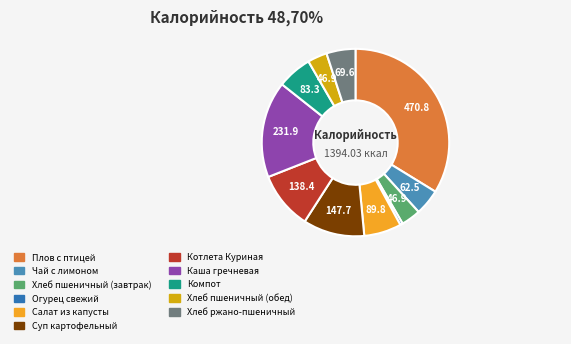

How many segments does this pie chart have?

11